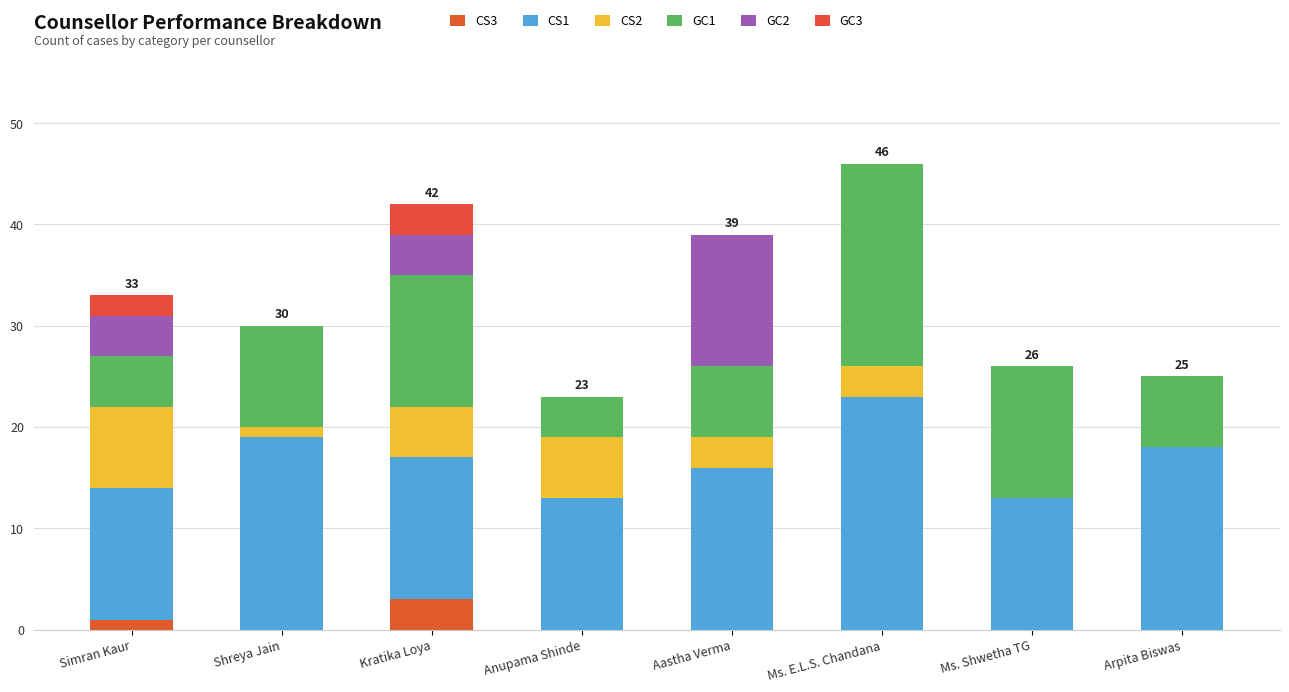

What is the sum of all CS2 values?

26